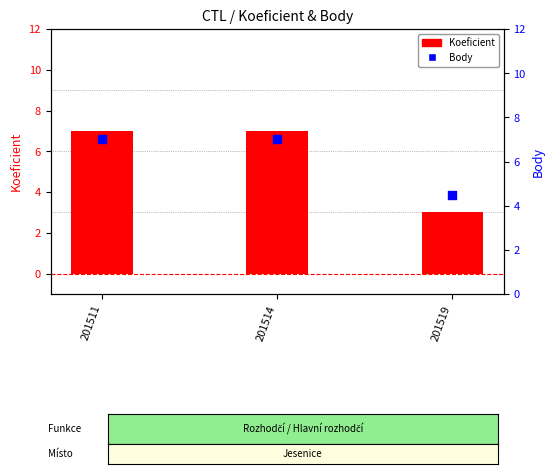

At which category is the sum across all series the highest?

201511